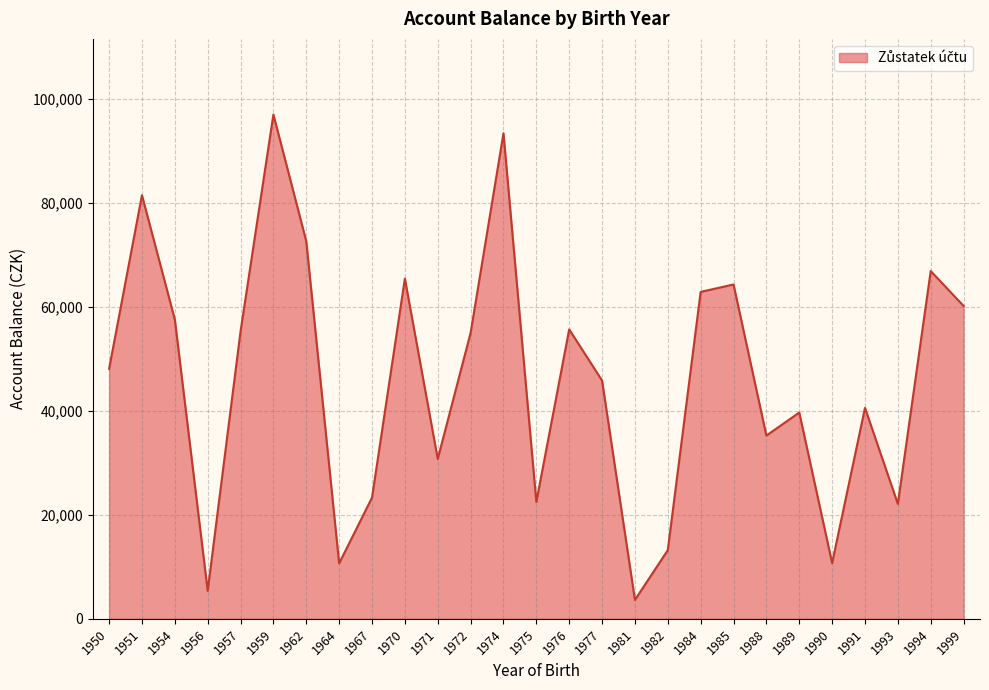

What is the average value?

45877.6